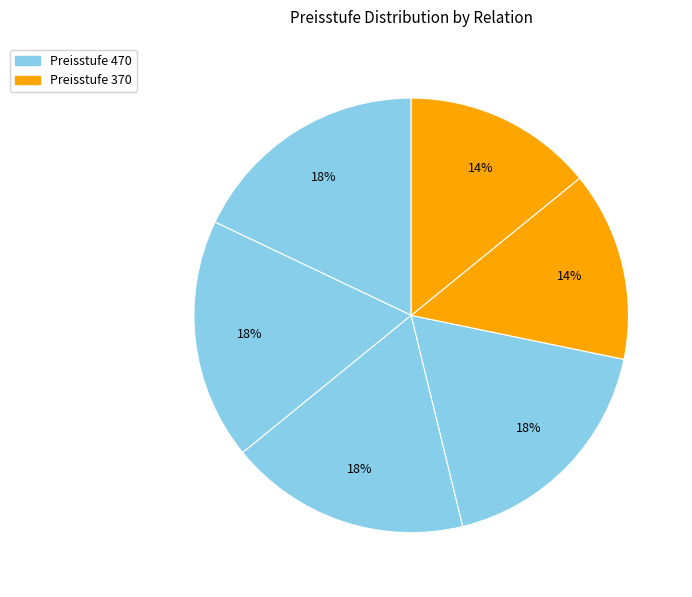

How many segments does this pie chart have?

6